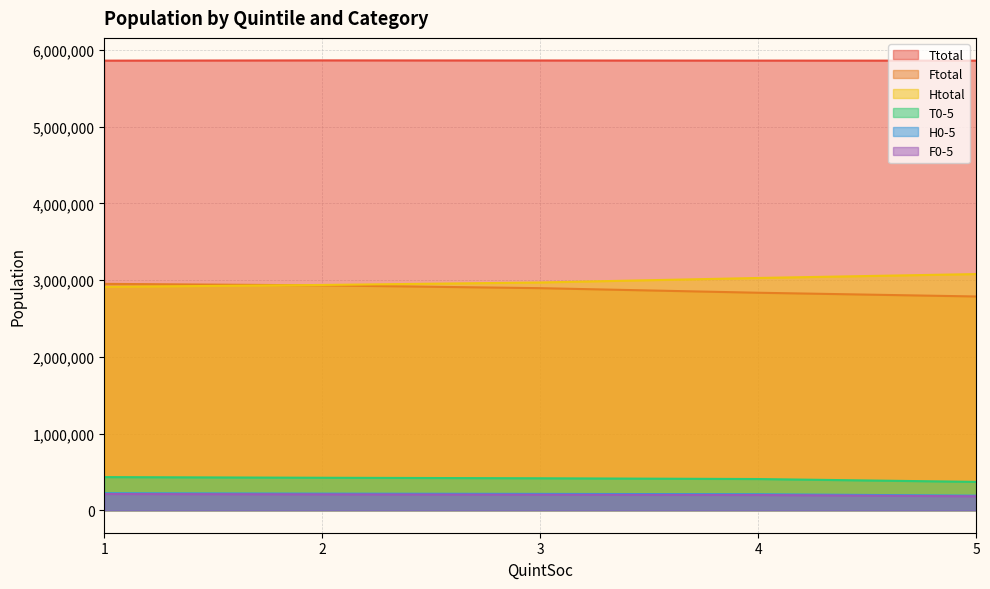

How many lines are shown in the chart?

6